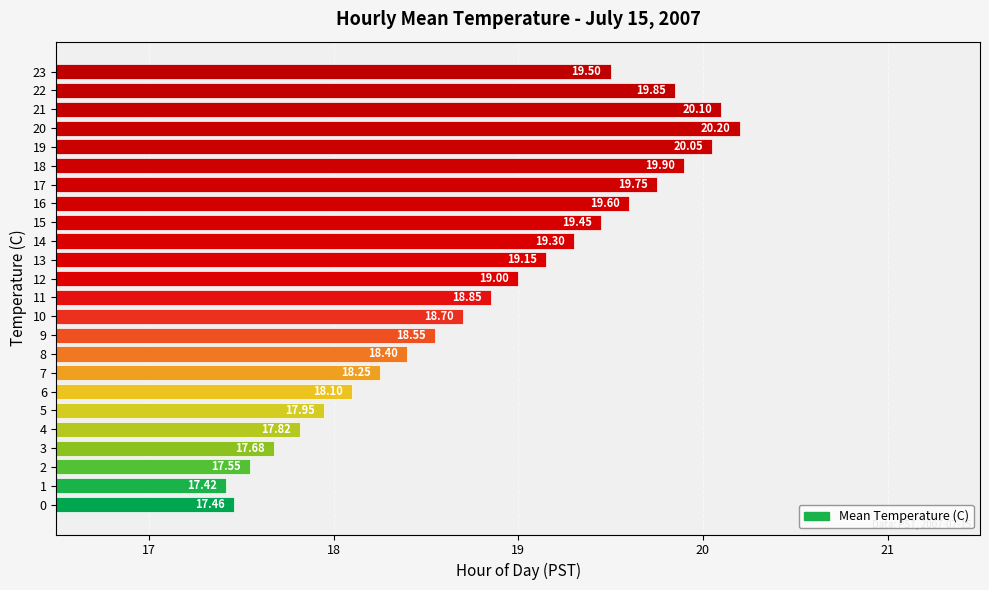

How many bars are there in total?

24